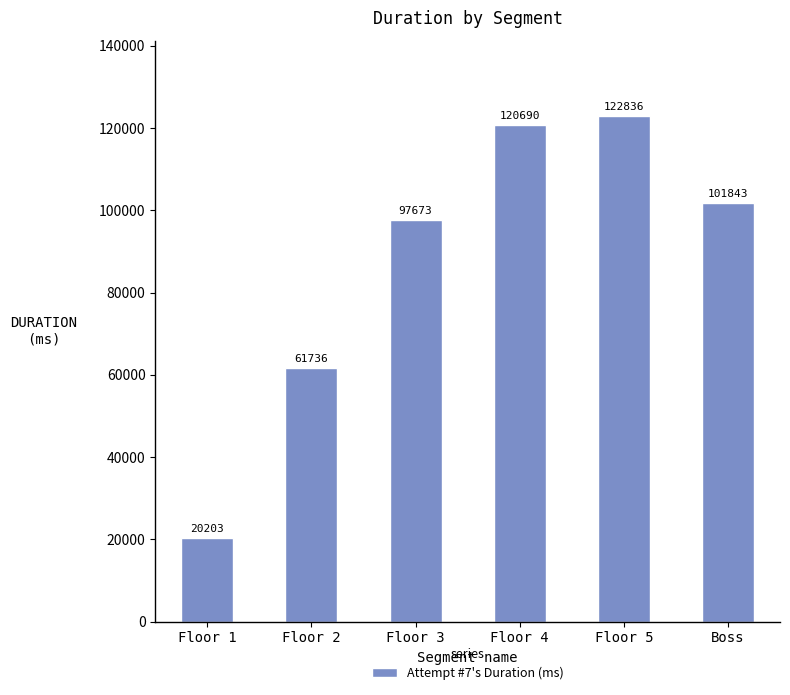

How many series are shown in this chart?

1